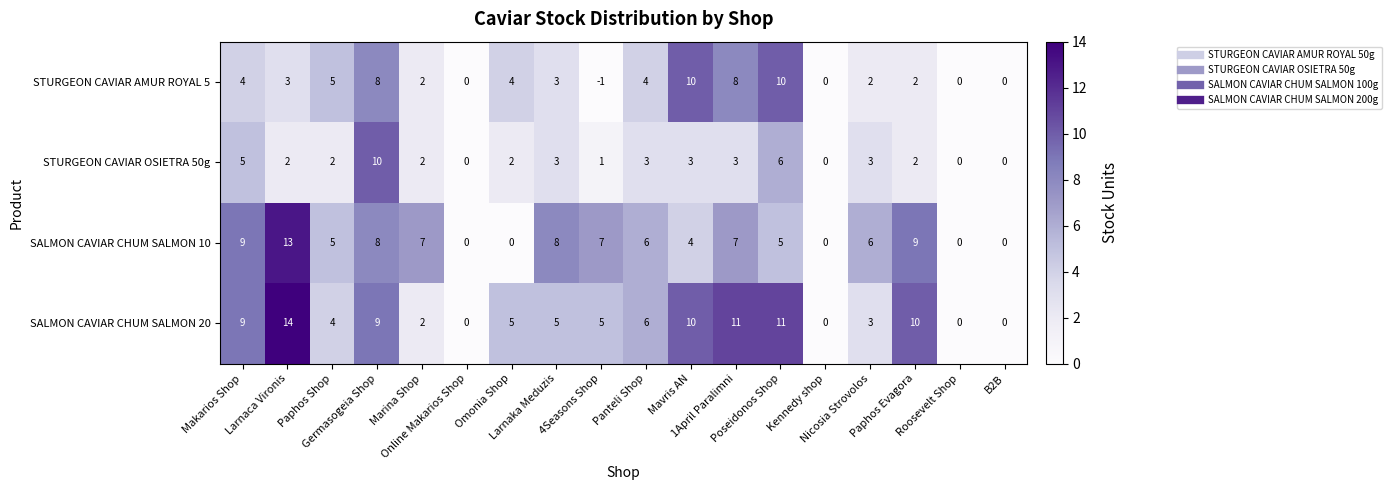

Which series has the largest total across all categories?

SALMON CAVIAR CHUM SALMON 20